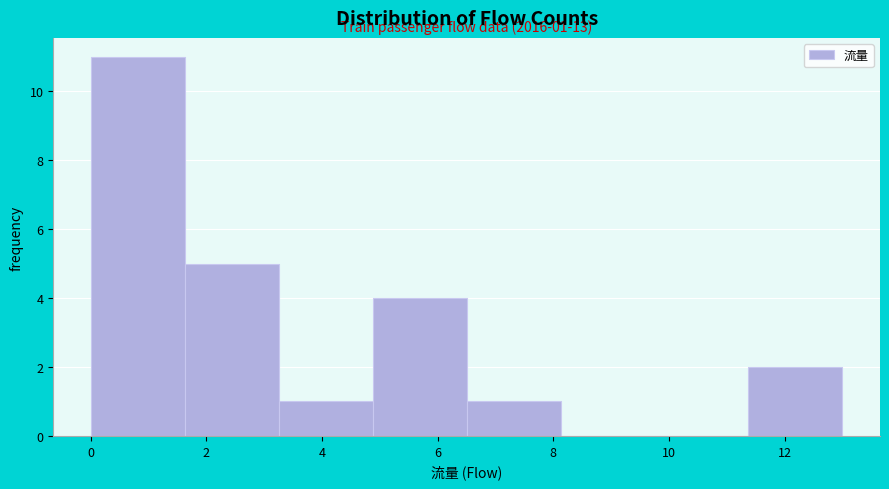

Which range on the x-axis has the tallest bar?

0.0 to 1.6